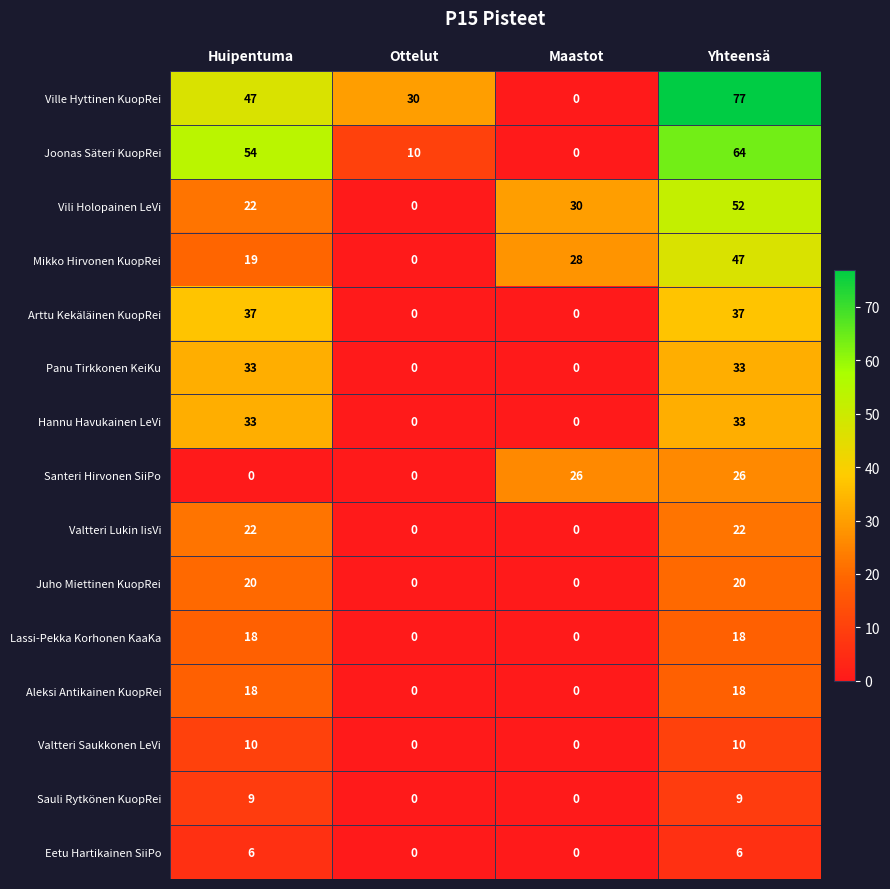

Which series has the largest range (max minus min)?

Ville Hyttinen KuopRei